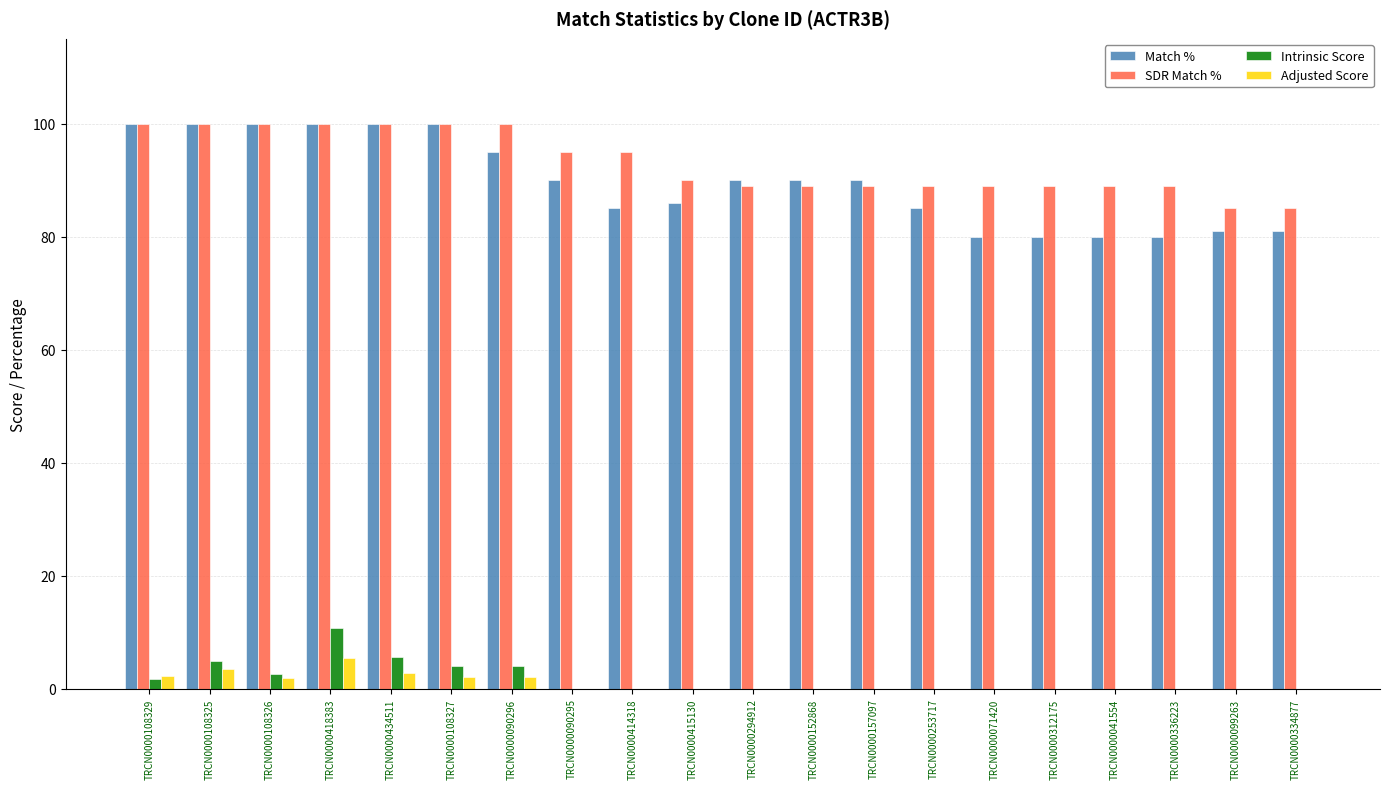

Which series has the largest total across all categories?

SDR Match %